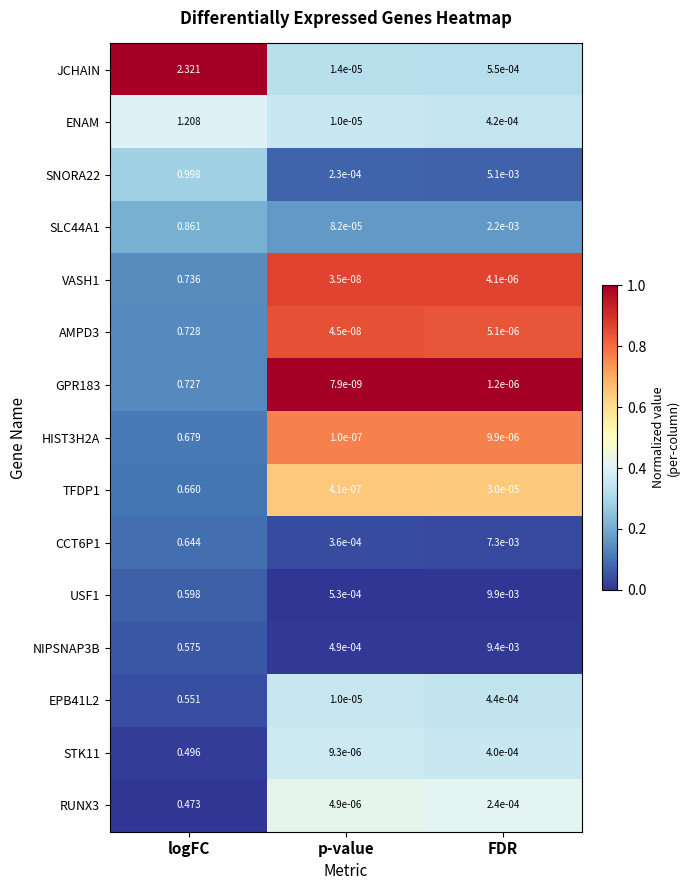

List the labels in order of ENAM value, smallest first.

p-value, FDR, logFC